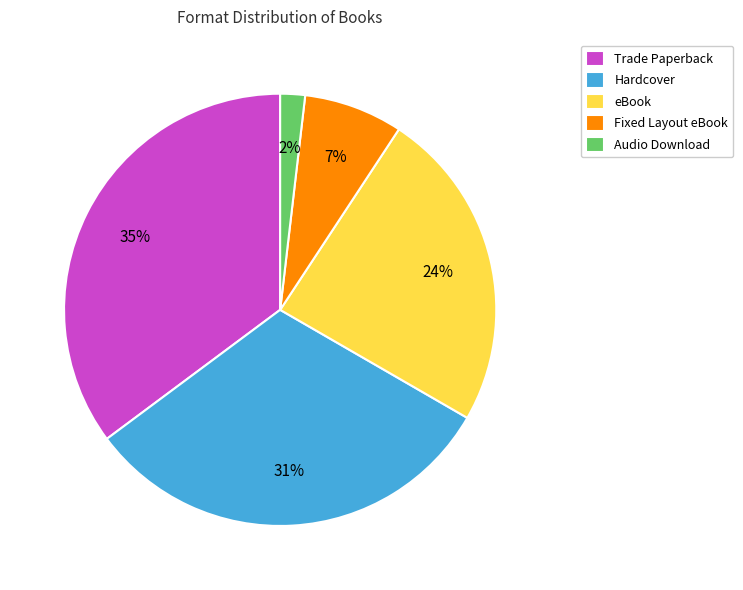

How many segments does this pie chart have?

5